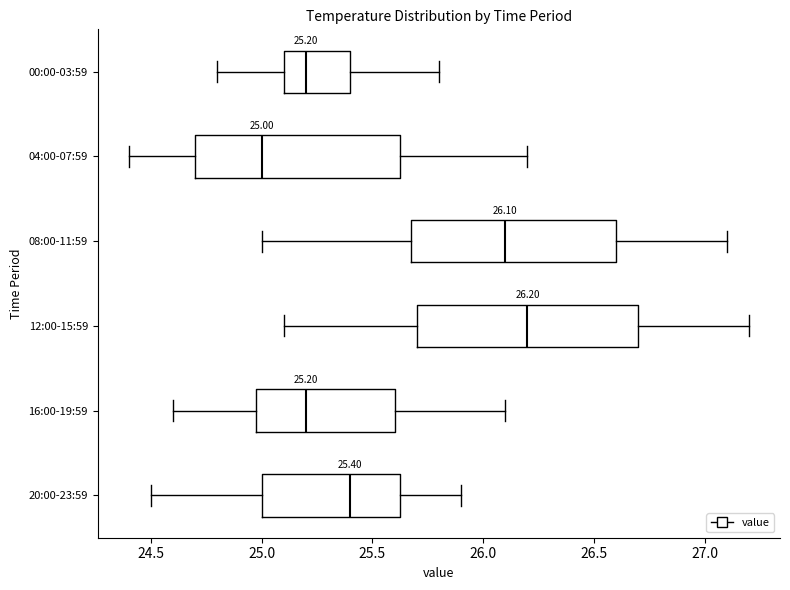

Which box's median line is the furthest to the right?

12:00-15:59